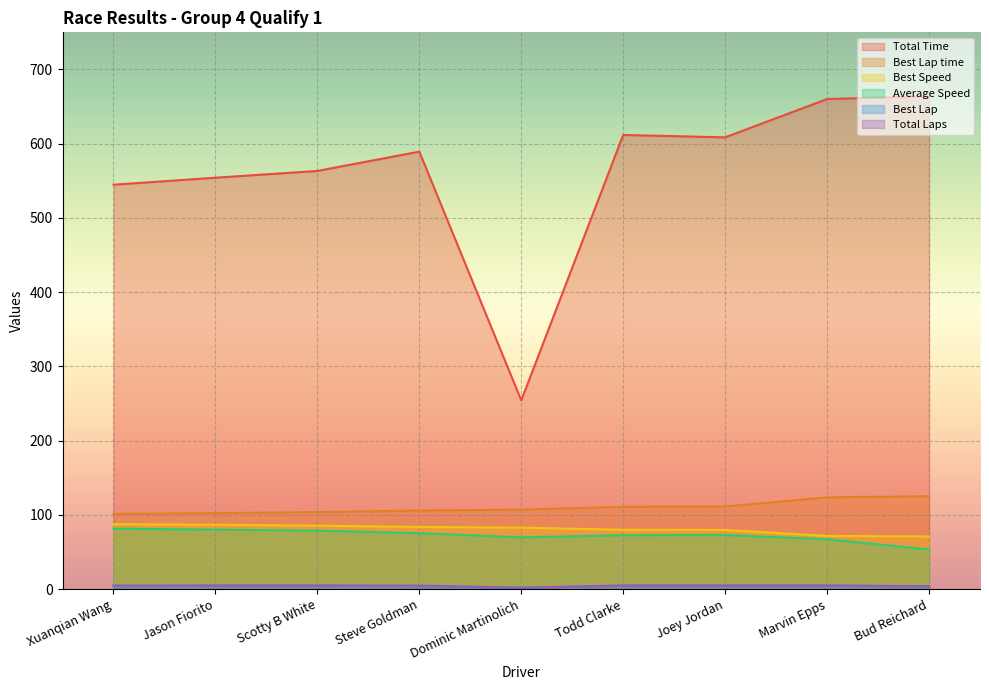

At which label is Total Time closest to 459?

Xuanqian Wang